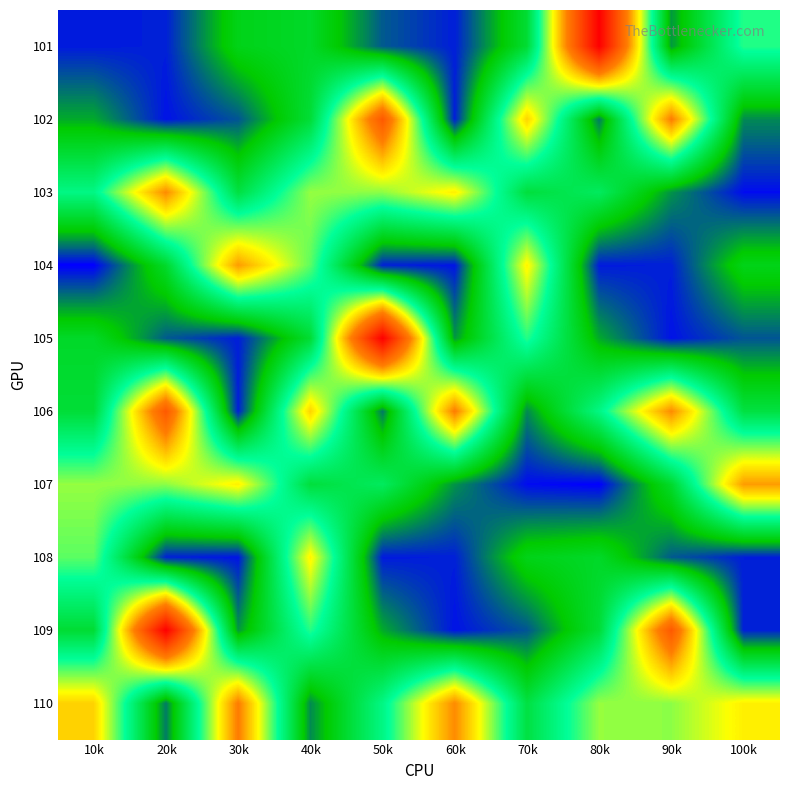

At which category does the chart reach its minimum across all series?

10k